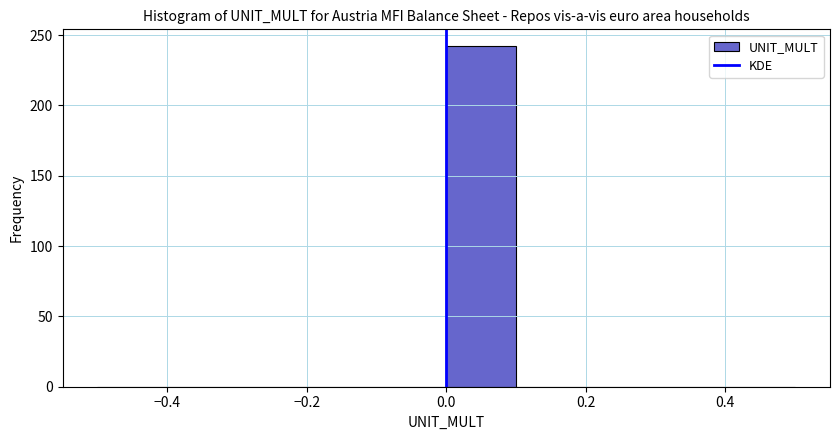

Reading left to right, list every bar in this chart as the range it spans on the x-axis followed by its height. The values are not printed on the chart, so give them approximately, as read against the axis.

-0.5 to -0.4: 0
-0.4 to -0.3: 0
-0.3 to -0.2: 0
-0.2 to -0.1: 0
-0.1 to 0.0: 0
0.0 to 0.1: 240
0.1 to 0.2: 0
0.2 to 0.3: 0
0.3 to 0.4: 0
0.4 to 0.5: 0